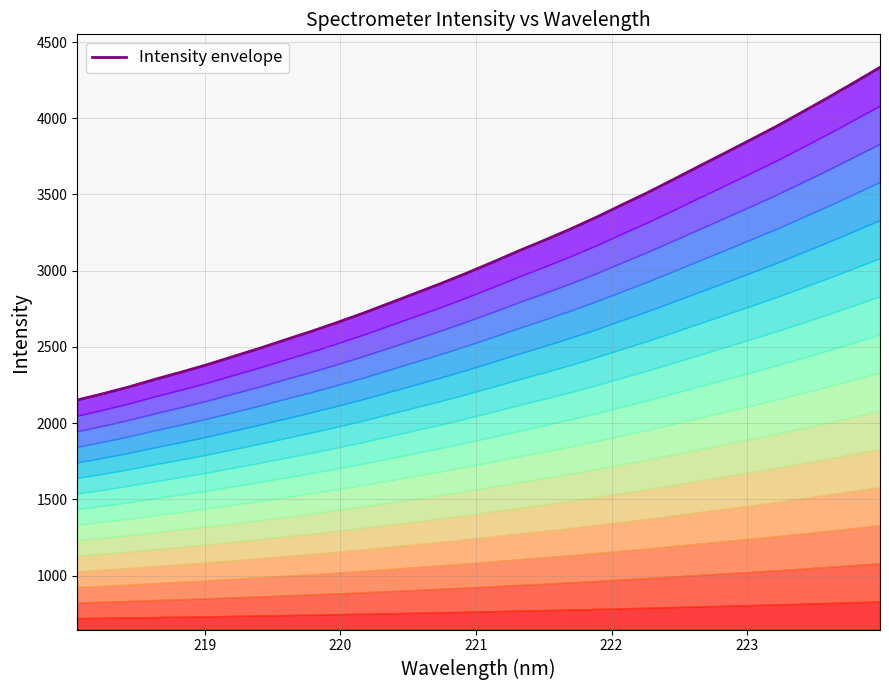

Count the number of values greater than 3053.

16